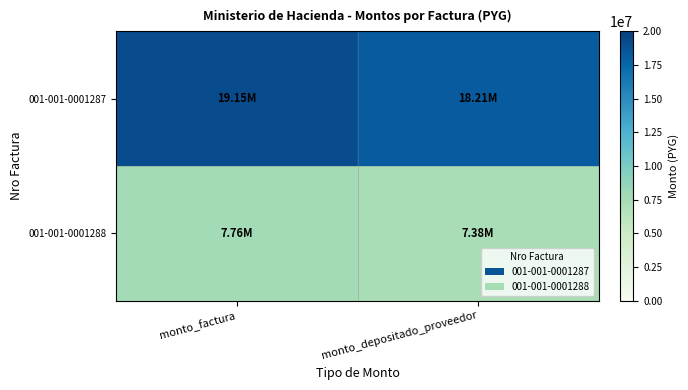

What is the maximum value shown in the chart?

19151700